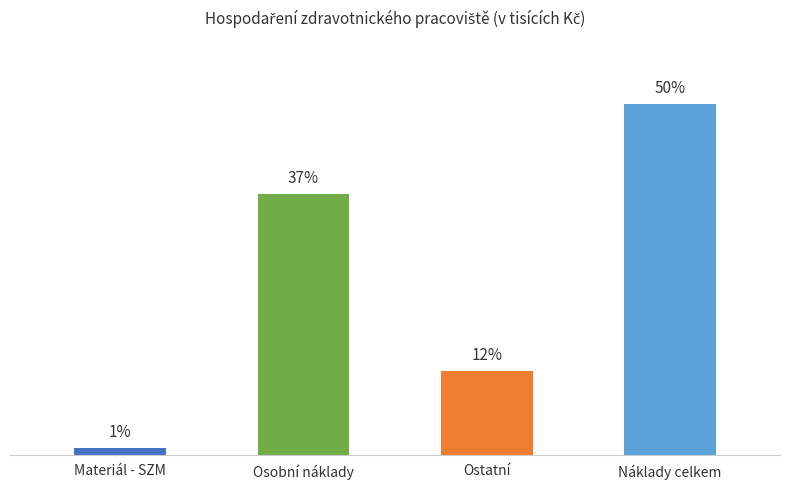

The chart shows a value of 25.9 at Materiál - SZM. True or false?

False